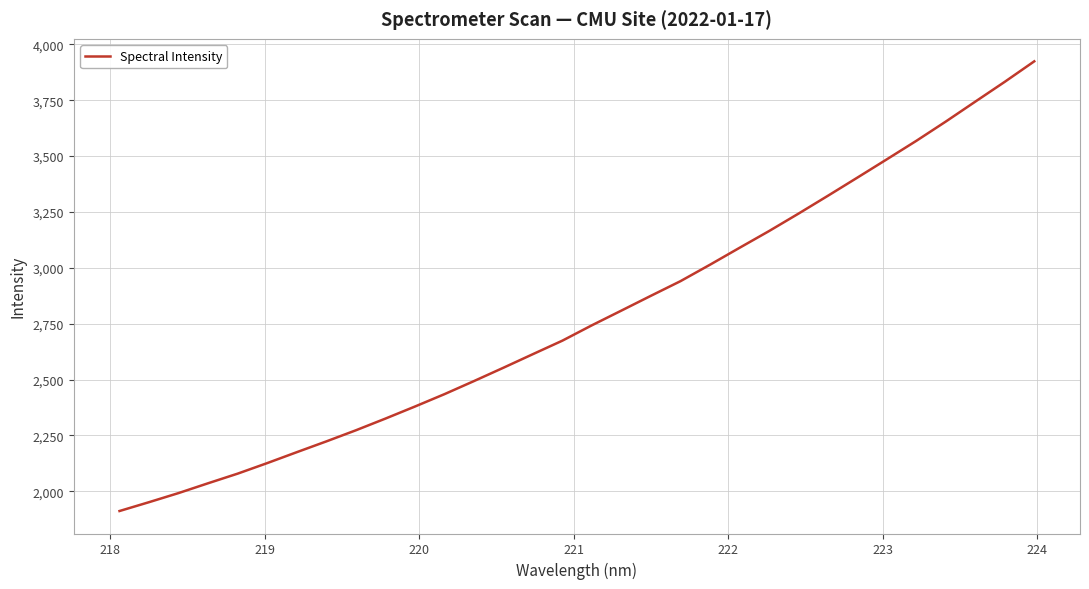

What is the minimum value shown in the chart?

1911.6